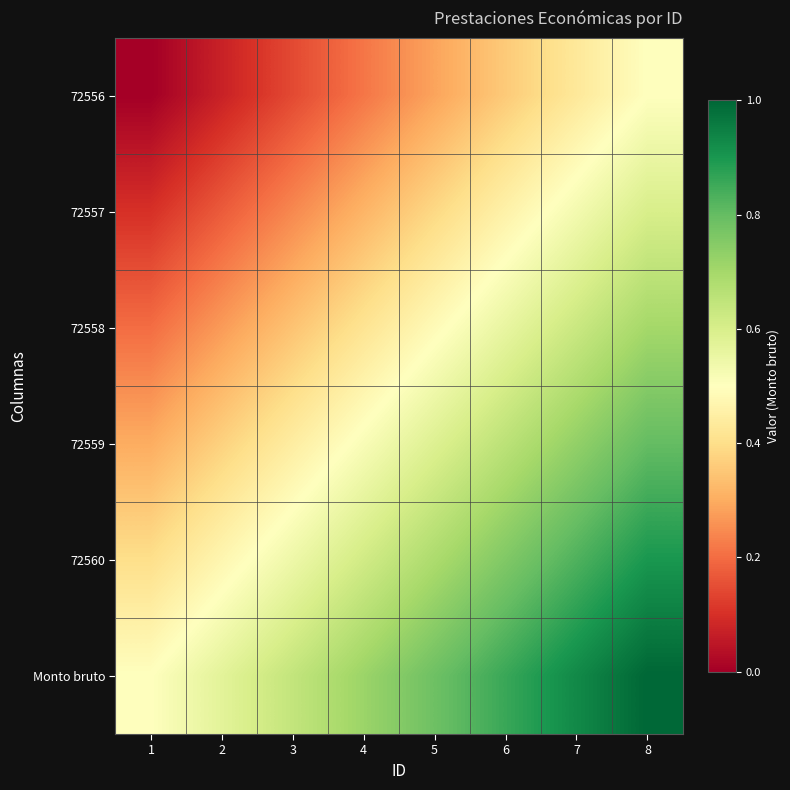

What is the difference between the highest and lowest values at 8?

0.5